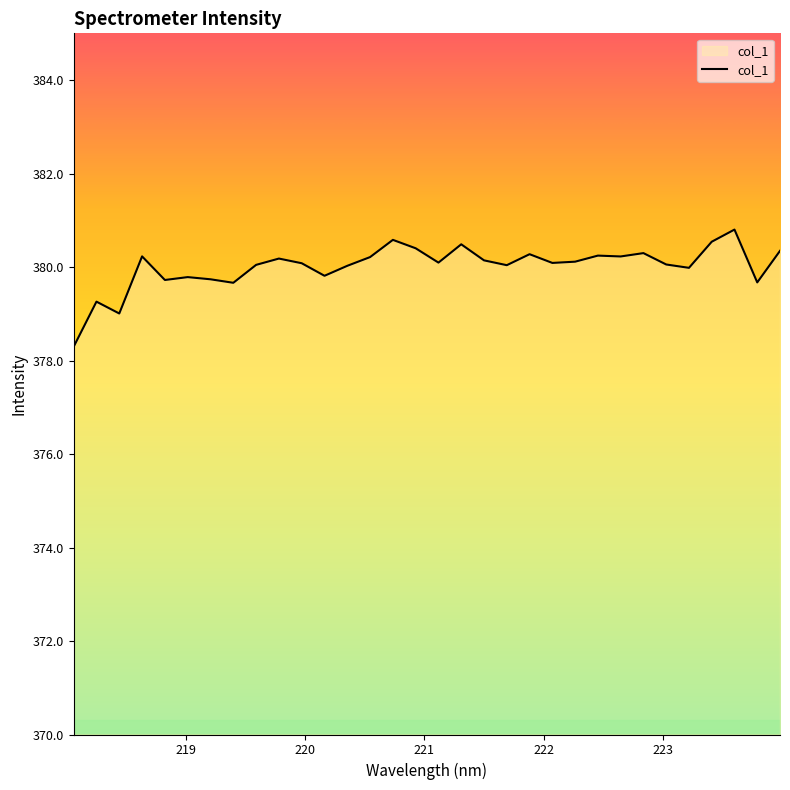

What is the difference between the maximum and minimum values?

2.5